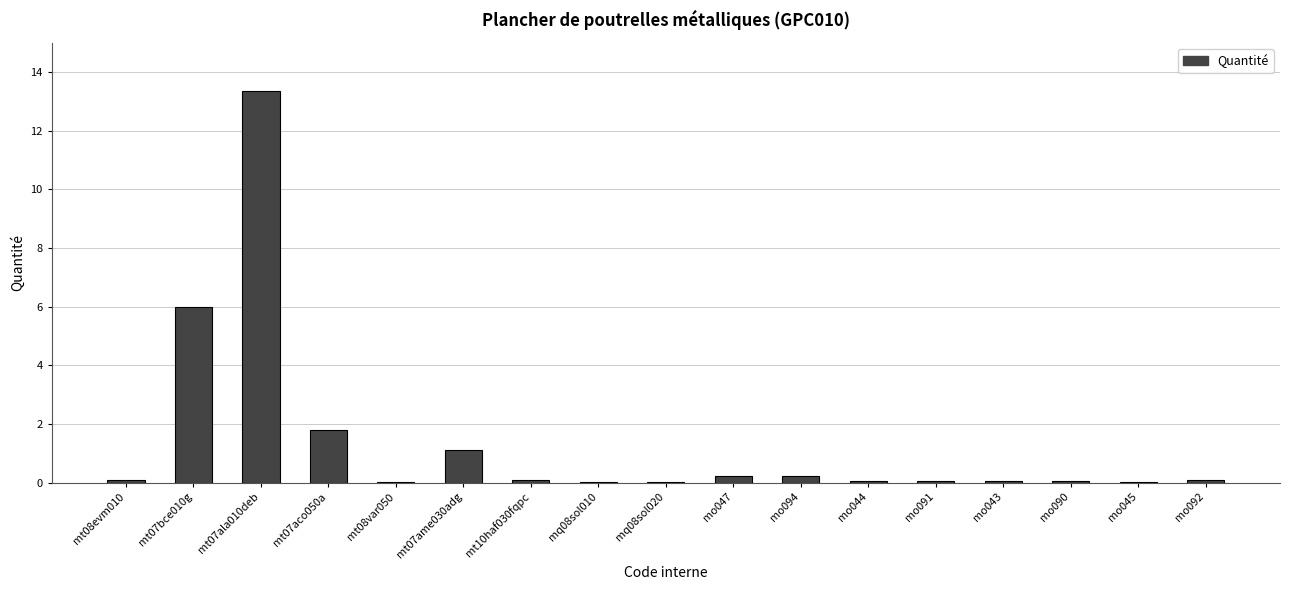

Does the chart contain stacked bars?

No